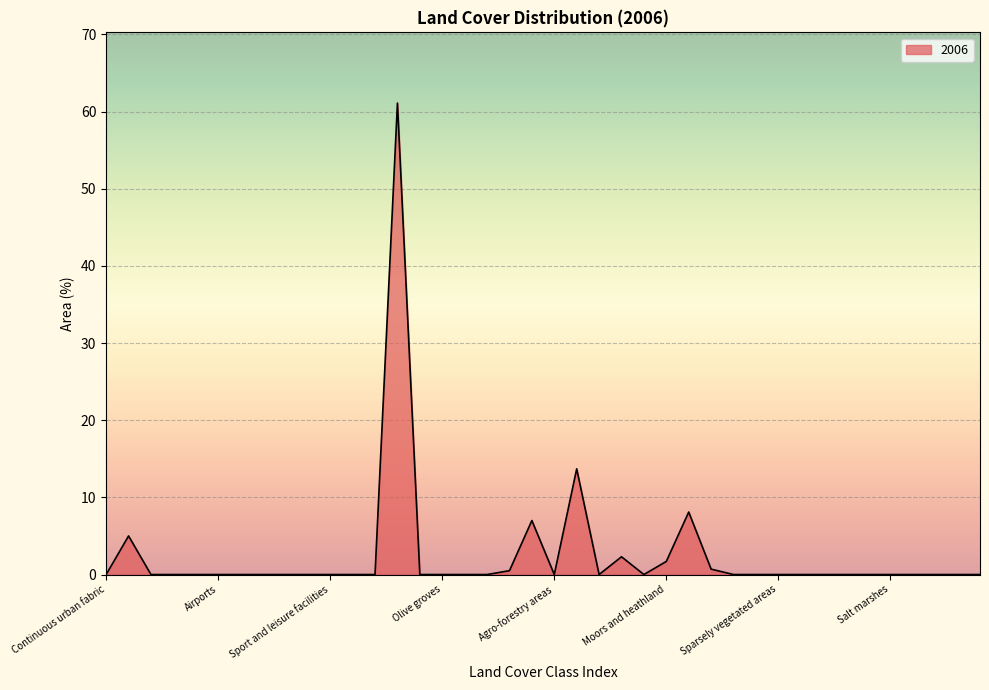

What is the maximum value shown in the chart?

61.1